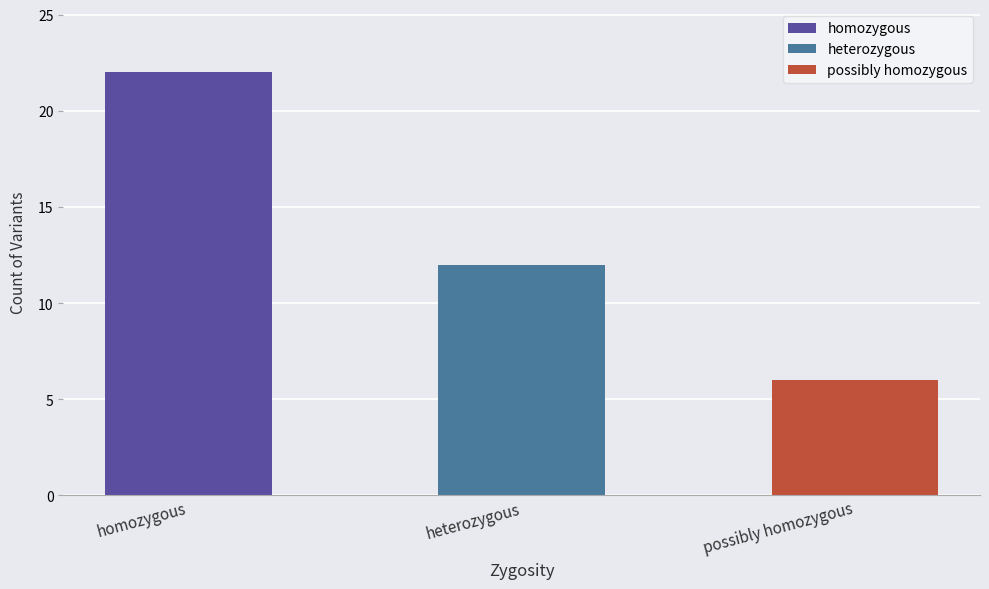

At which label is the value closest to 14?

heterozygous